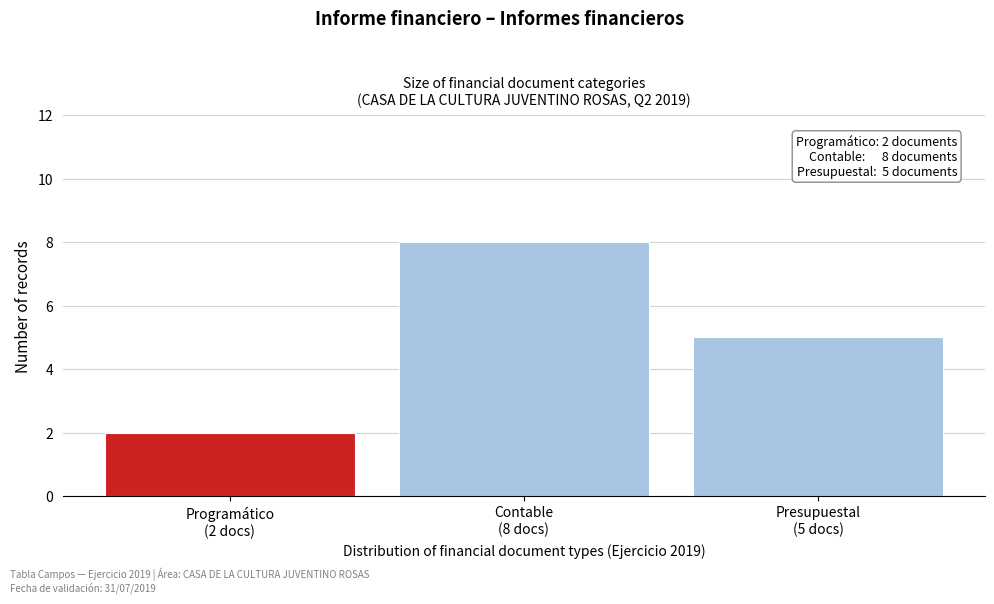

Reading left to right, extract all data points from this chart.

2	8	5